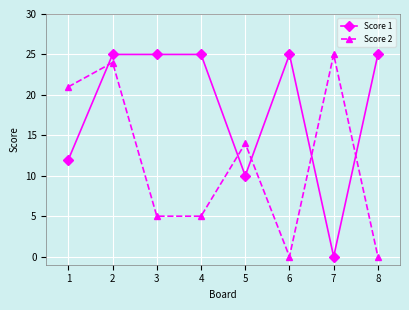

Is this an area chart (filled region under the line)?

No